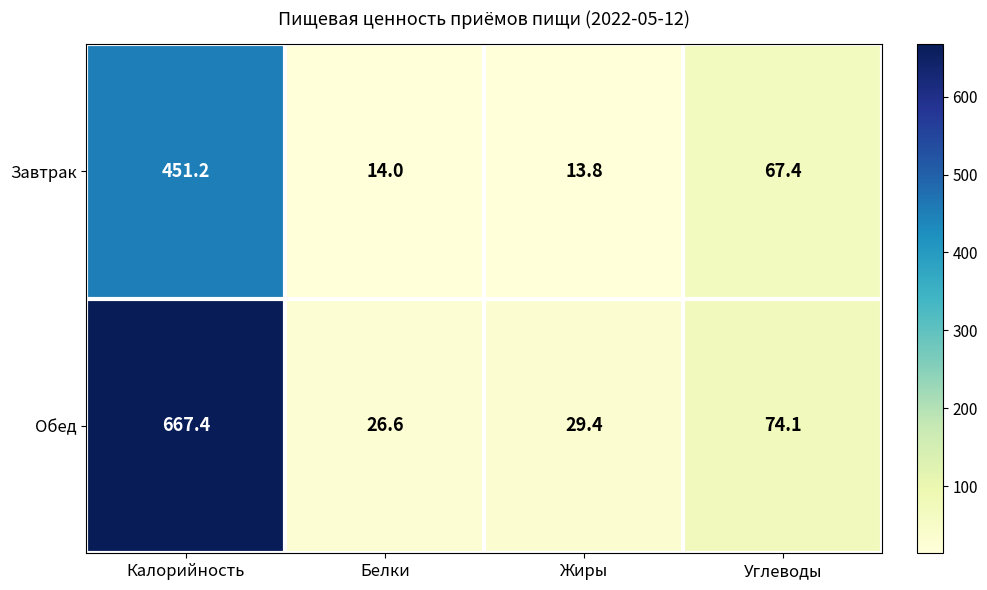

Reading left to right, transcribe all the data shown in this chart.

Завтрак: 451.2	14.0	13.8	67.4
Обед: 667.4	26.6	29.4	74.1